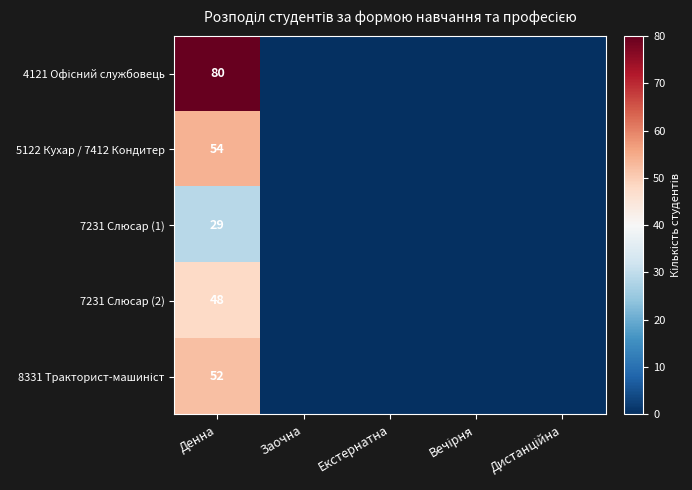

What is the total value across all series at Денна?

263